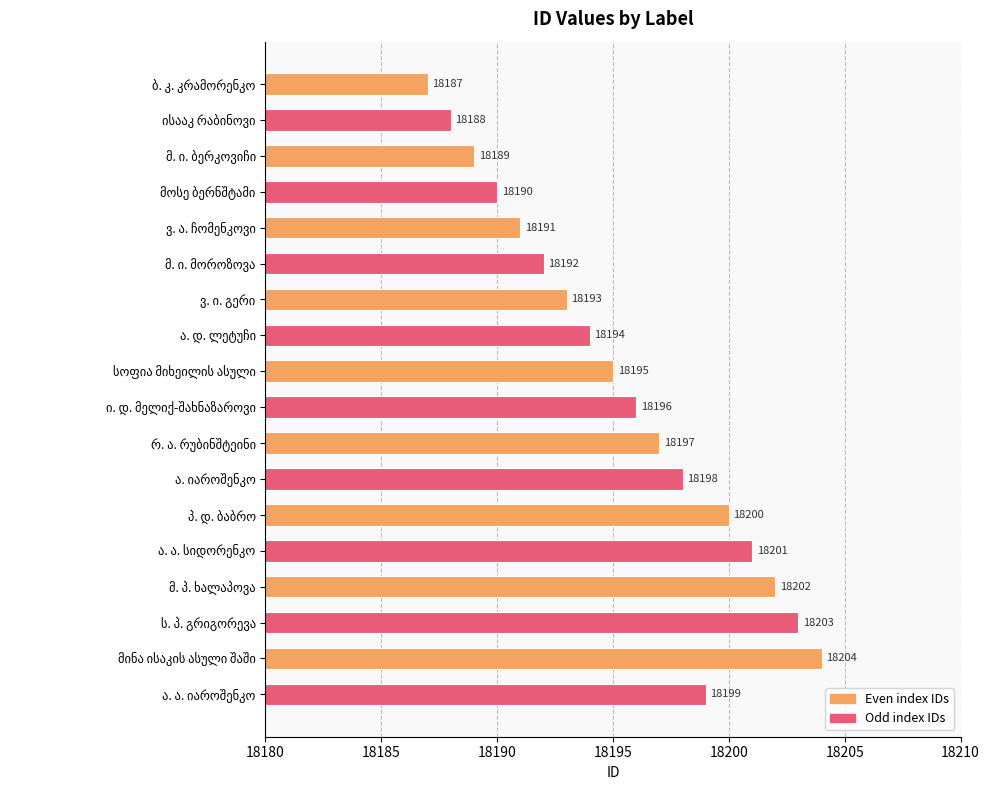

Reading bottom to top, what are all the values shown in this chart?

18199	18204	18203	18202	18201	18200	18198	18197	18196	18195	18194	18193	18192	18191	18190	18189	18188	18187